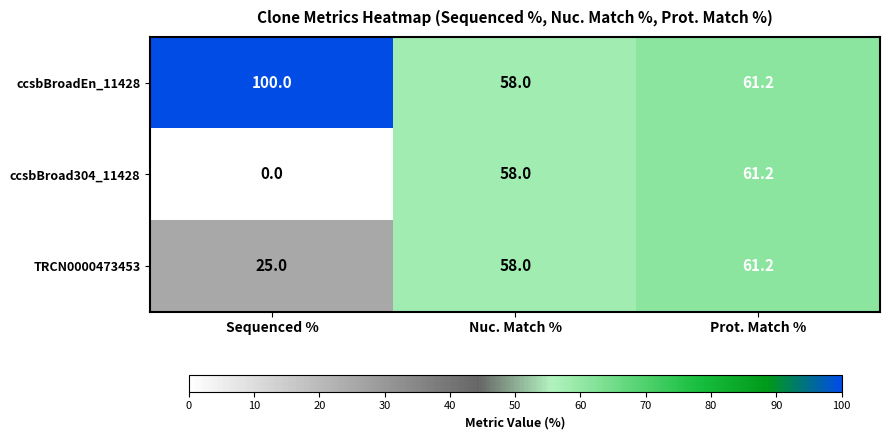

Reading left to right, list all the values displayed in this chart.

ccsbBroadEn_11428: 100.0	58.0	61.2
ccsbBroad304_11428: 0.0	58.0	61.2
TRCN0000473453: 25.0	58.0	61.2